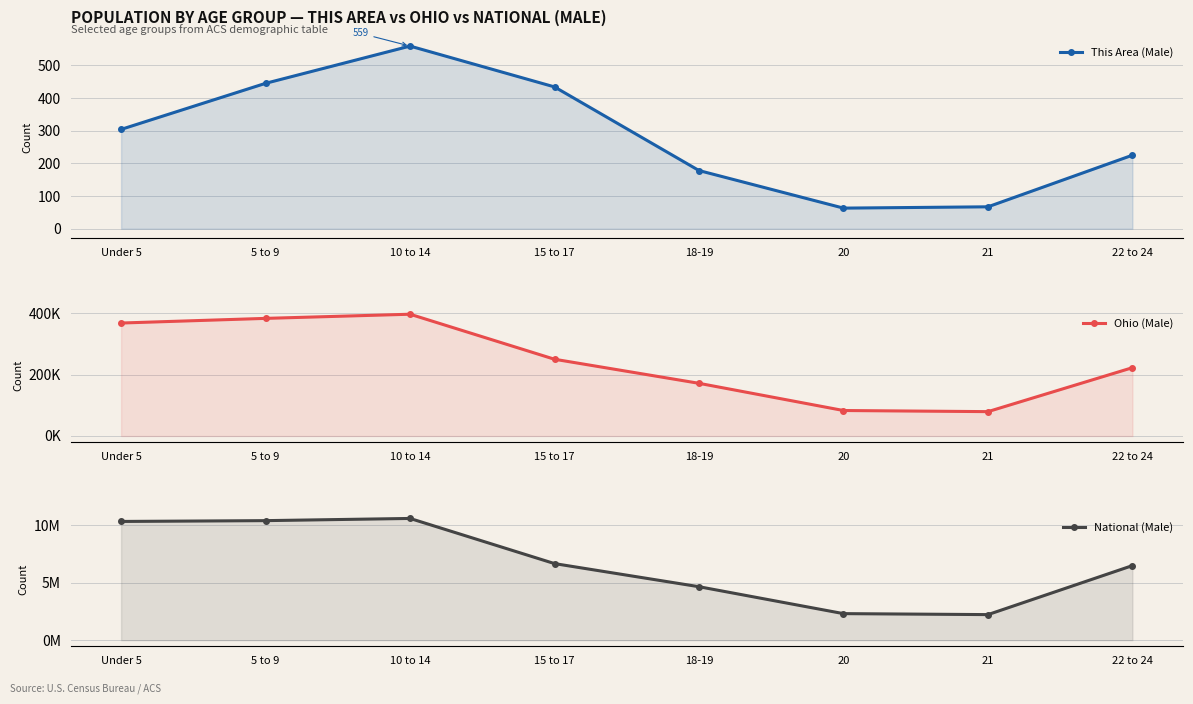

True or false: This Area (Male) and National (Male) intersect in this chart.

False